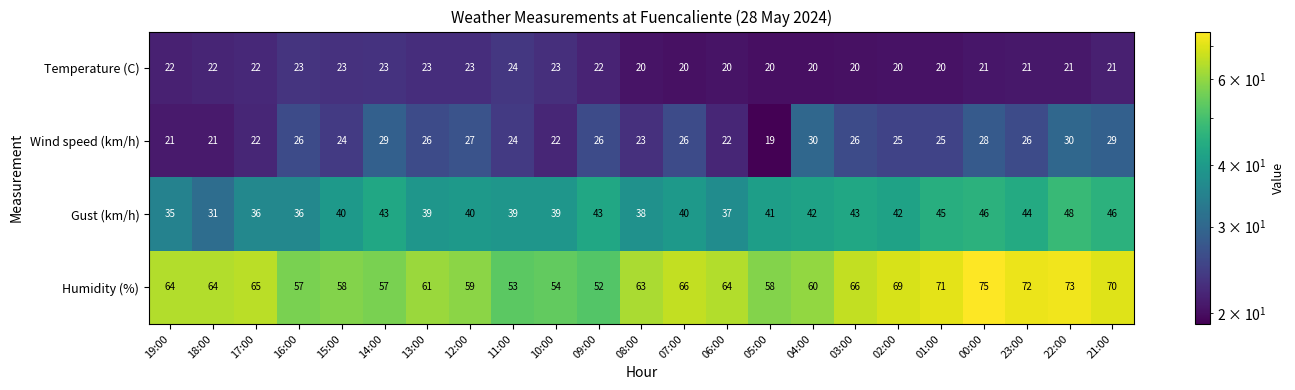

How many data points in Gust (km/h) are less than 40?

9